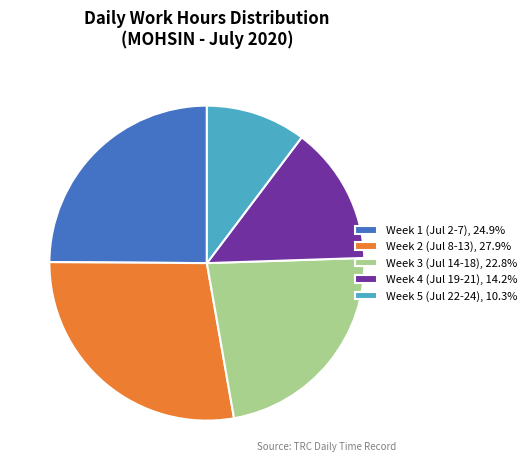

Approximately how many times larger is the value at Week 4 (Jul 19-21), 14.2% compared to Week 1 (Jul 2-7), 24.9%?

0.6